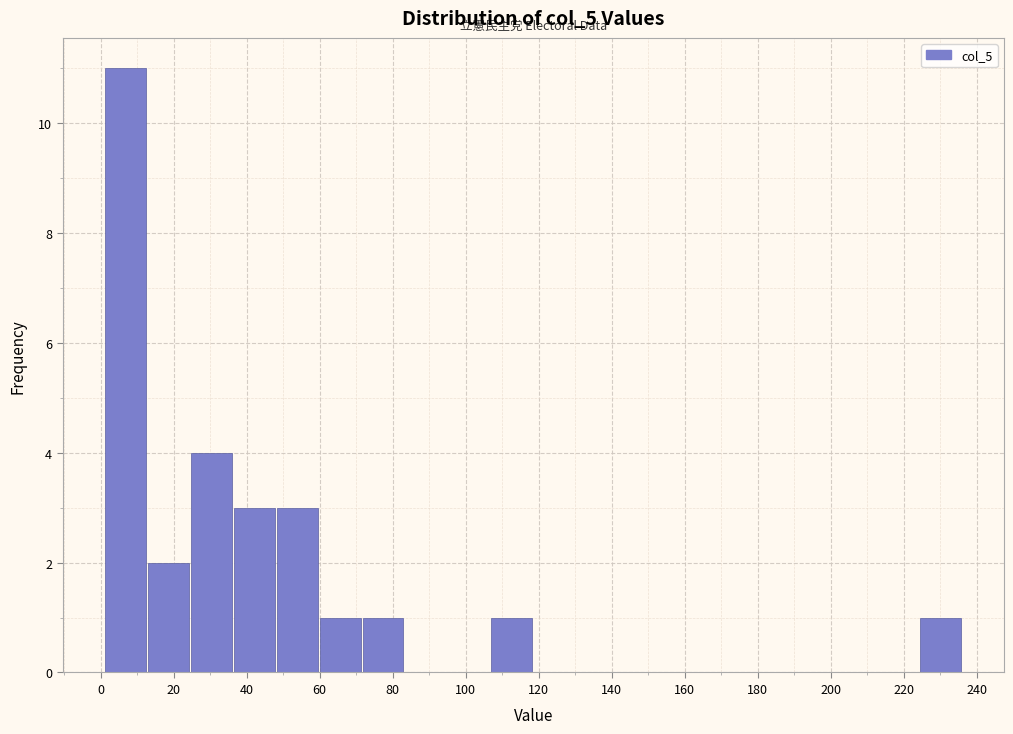

Reading left to right, transcribe this chart: for each bar, give the range it covers on the x-axis and its height. Neither the bar edges nor the heights are printed on the chart, so give them approximately, as read against the axes.

2 to 12: 11
12 to 24: 2
24 to 36: 4
36 to 48: 3
48 to 60: 3
60 to 72: 1
72 to 84: 1
84 to 96: 0
96 to 106: 0
106 to 118: 1
118 to 130: 0
130 to 142: 0
142 to 154: 0
154 to 166: 0
166 to 178: 0
178 to 190: 0
190 to 200: 0
200 to 212: 0
212 to 224: 0
224 to 236: 1